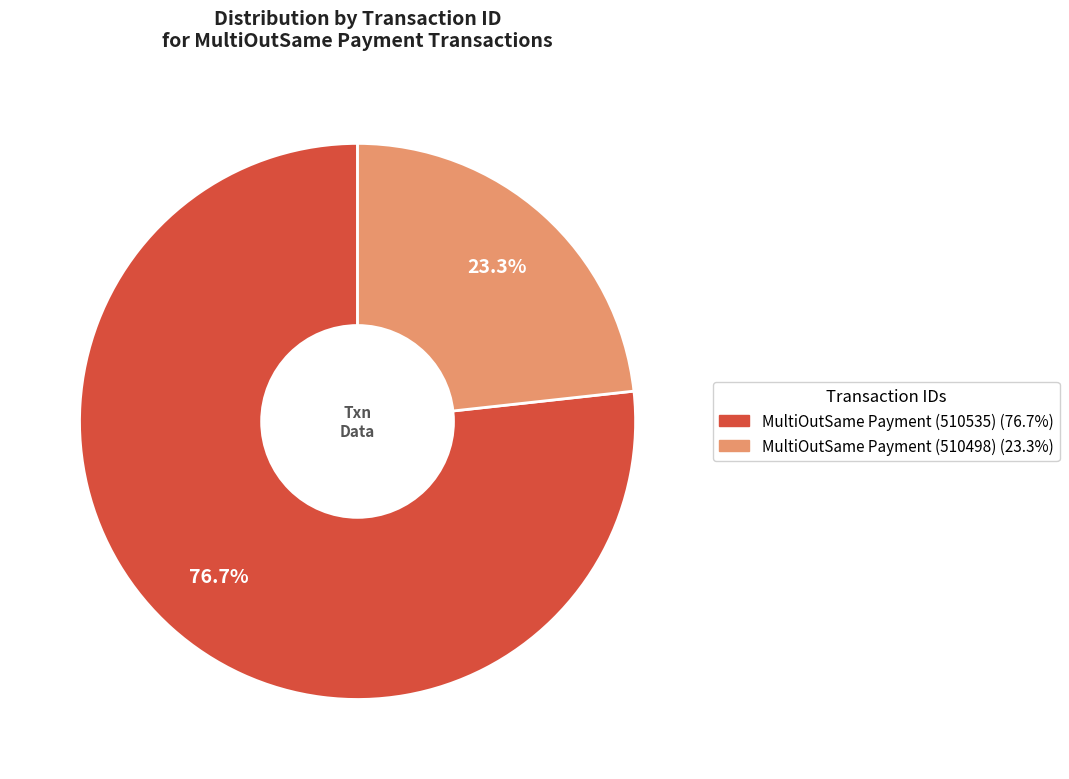

Does any single category account for the majority?

Yes